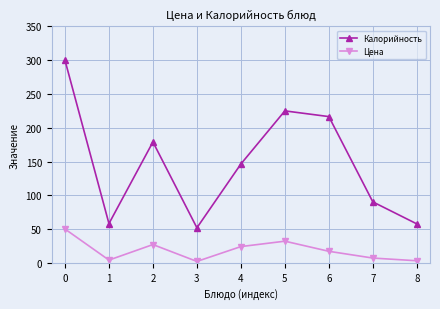

What is the value of the Калорийность point at the 1st from the left?

300.0